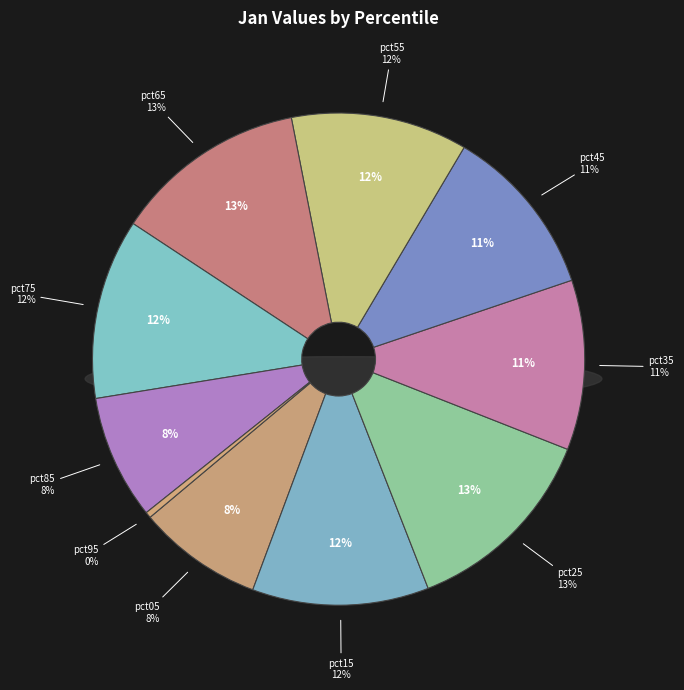

Is it true that pct25 is 27% of the pie?

False